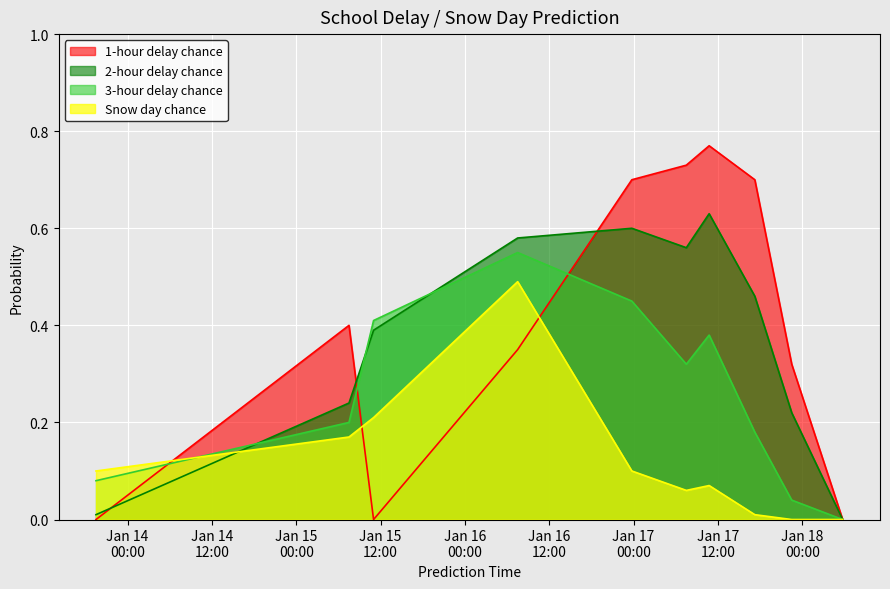

What is the difference between the second highest and second lowest values in the 2-hour delay chance series?

0.6